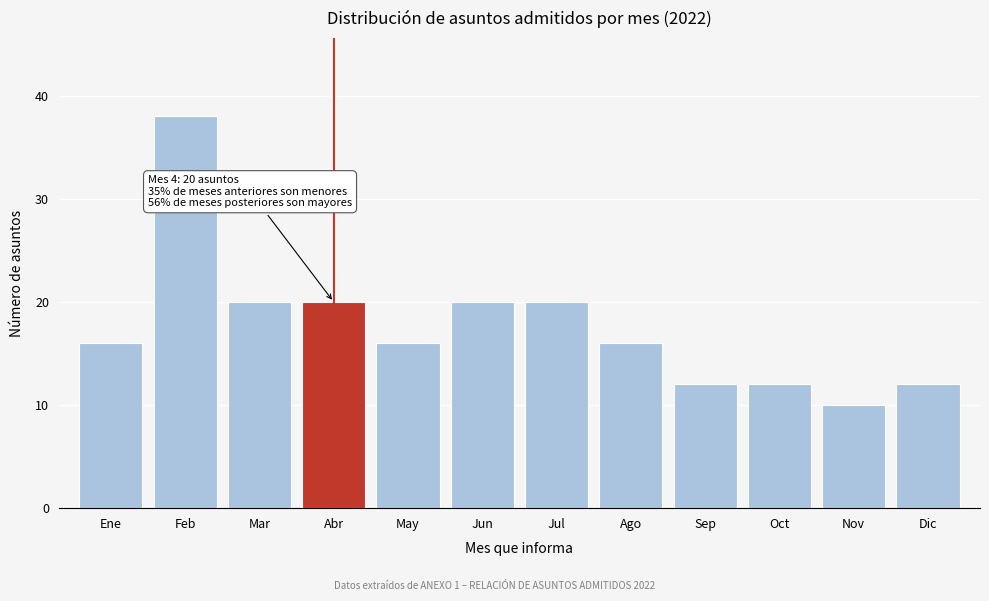

Reading left to right, list all the values displayed in this chart.

Ene=16	Feb=38	Mar=20	Abr=20	May=16	Jun=20	Jul=20	Ago=16	Sep=12	Oct=12	Nov=10	Dic=12